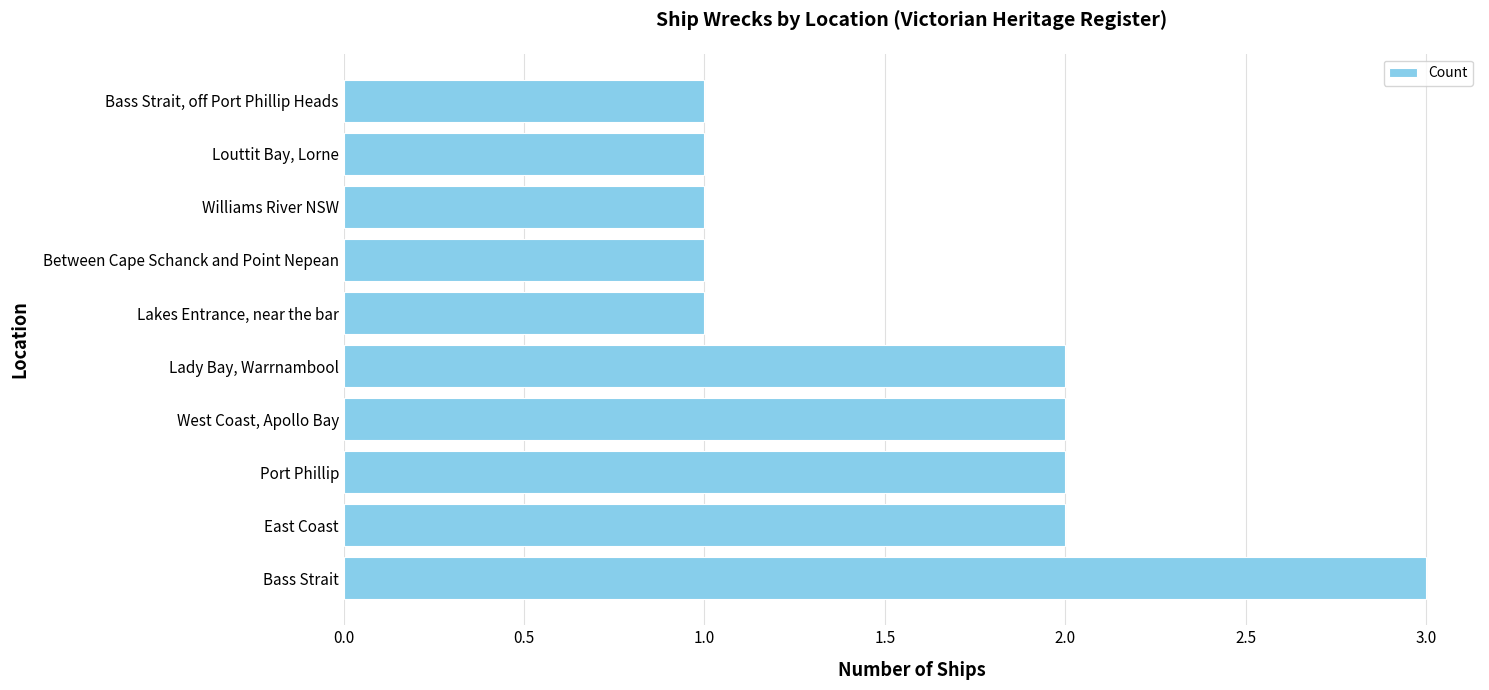

Count the number of data series in this chart.

1